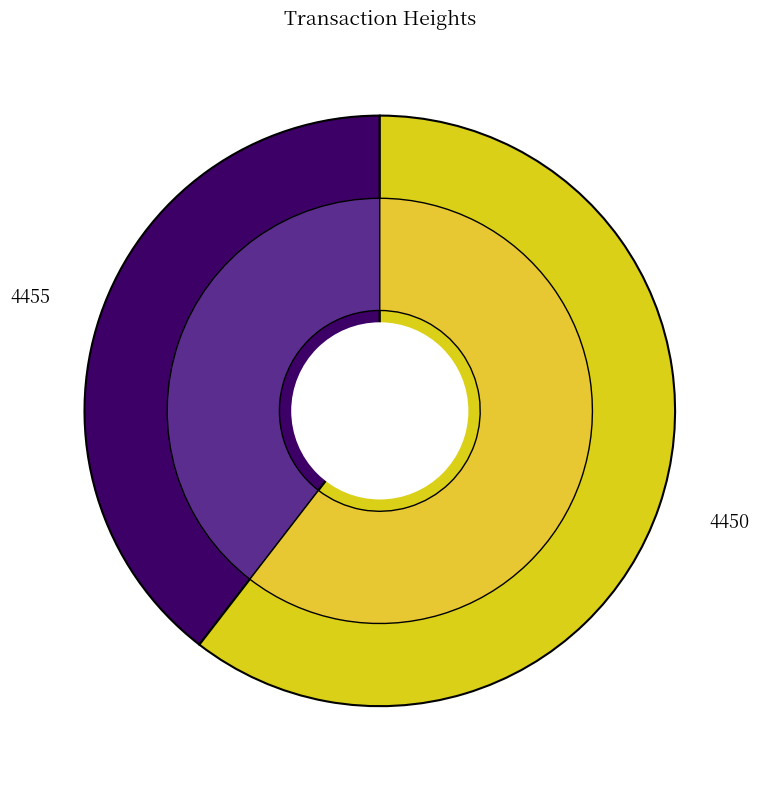

To the nearest percent, what portion does 4455 represent?

40%